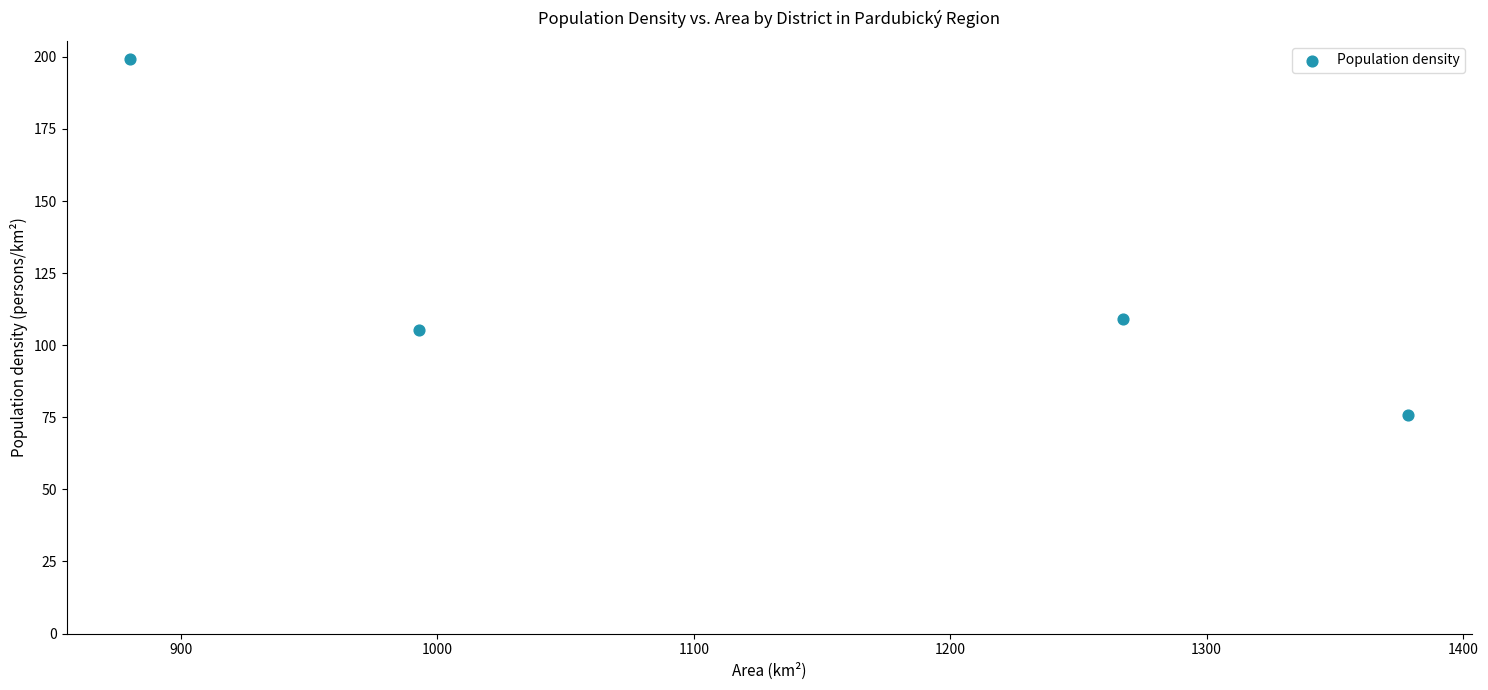

What is the range of X values (max minus min)?

498.4